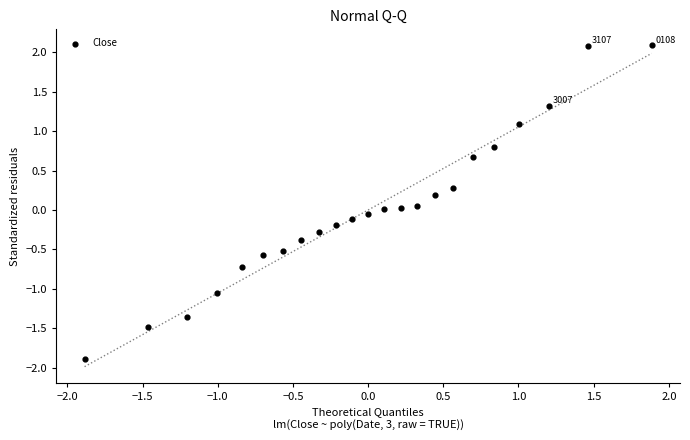

What is the range of X values (max minus min)?

3.8